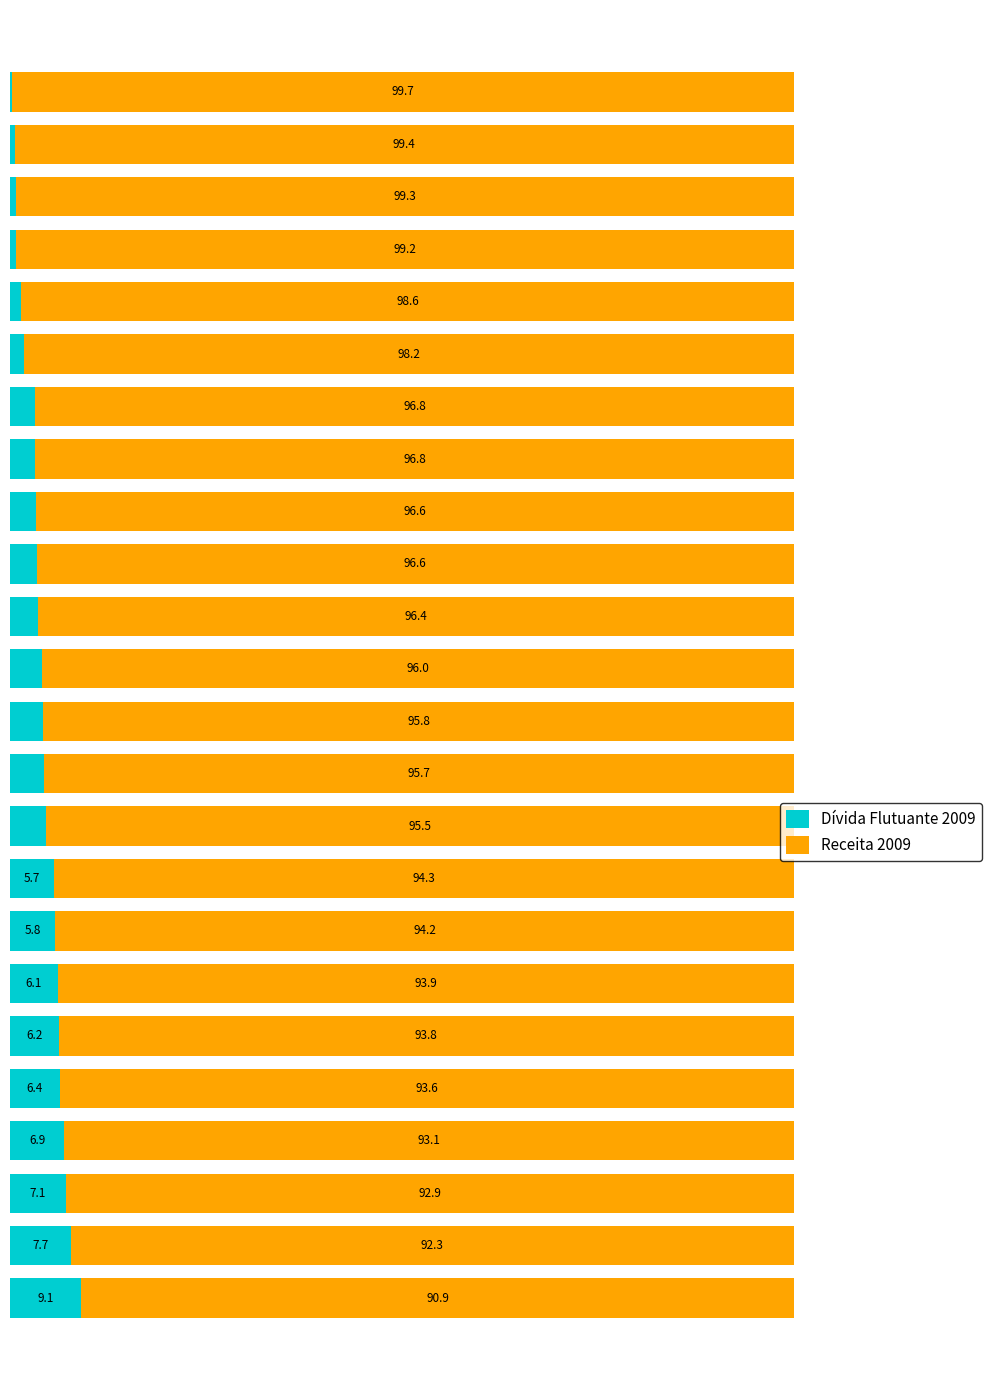

What are all the series names shown in the legend?

Dívida Flutuante 2009, Receita 2009